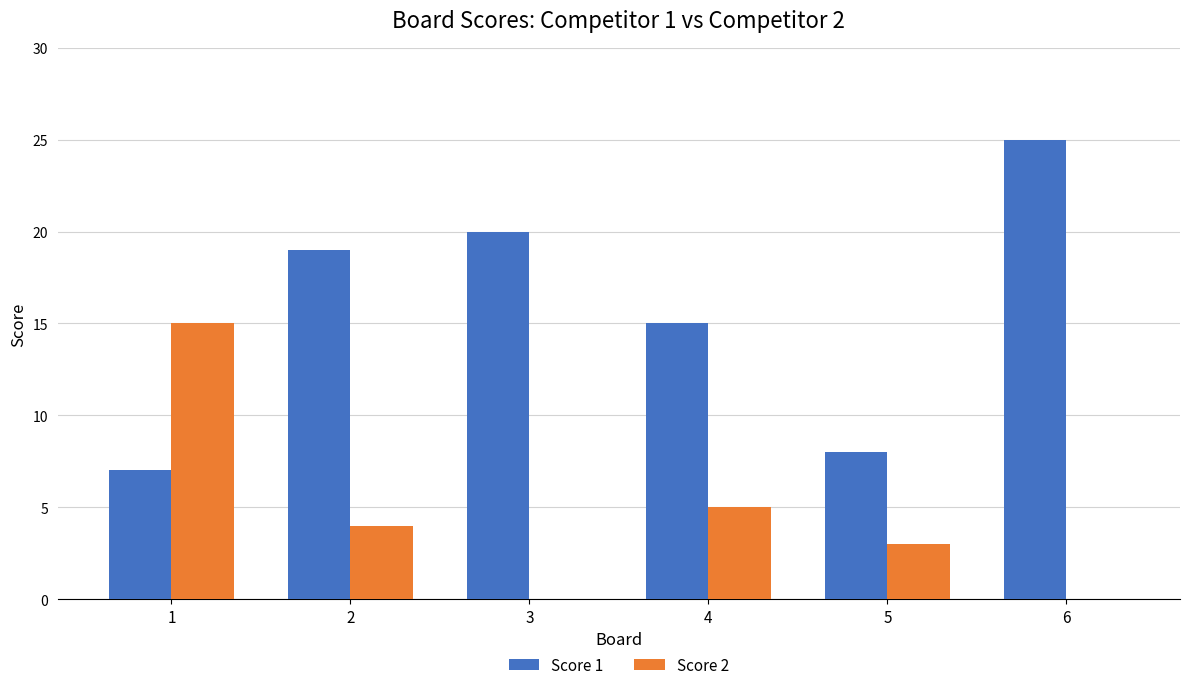

What is the maximum value for Score 1?

25